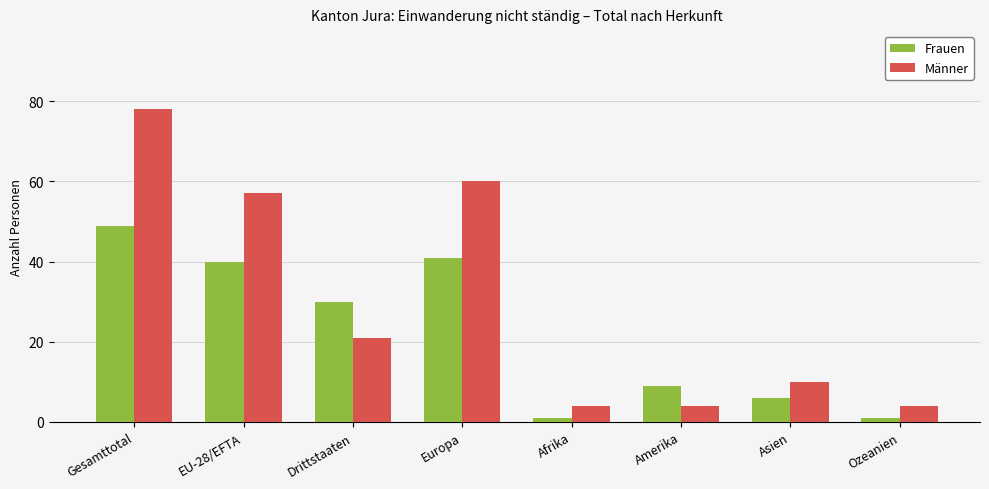

Rank the series at Asien from lowest to highest value.

Frauen, Männer